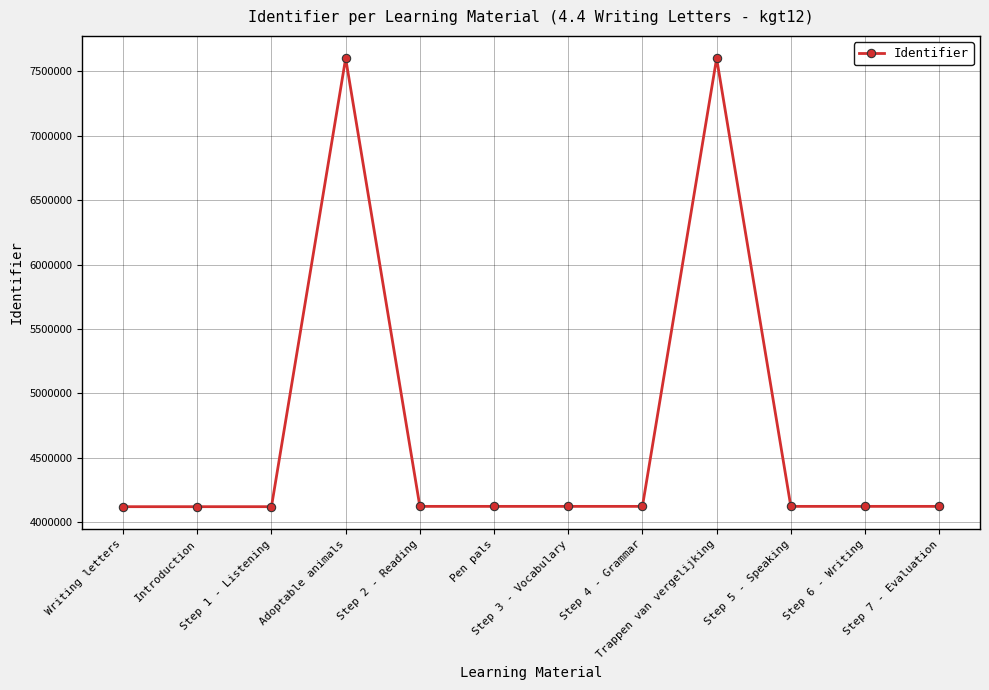

Is it true that the value at Introduction is 4120957?

True